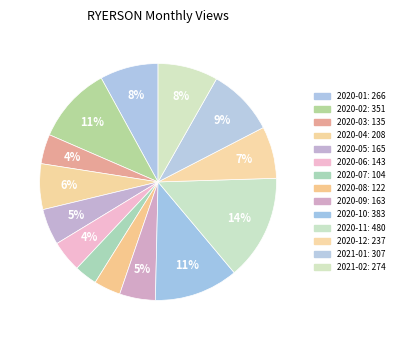

What percentage is the 2020-04 slice, to the nearest percent?

6%